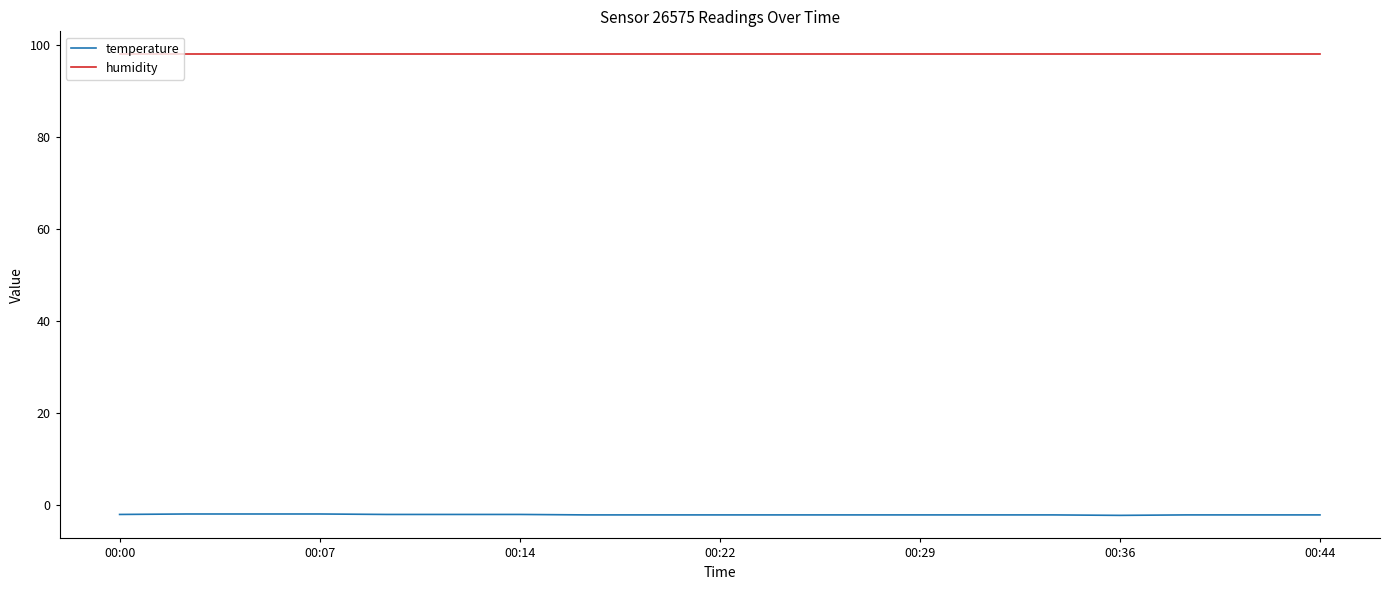

What is the minimum value shown in the chart?

-2.3